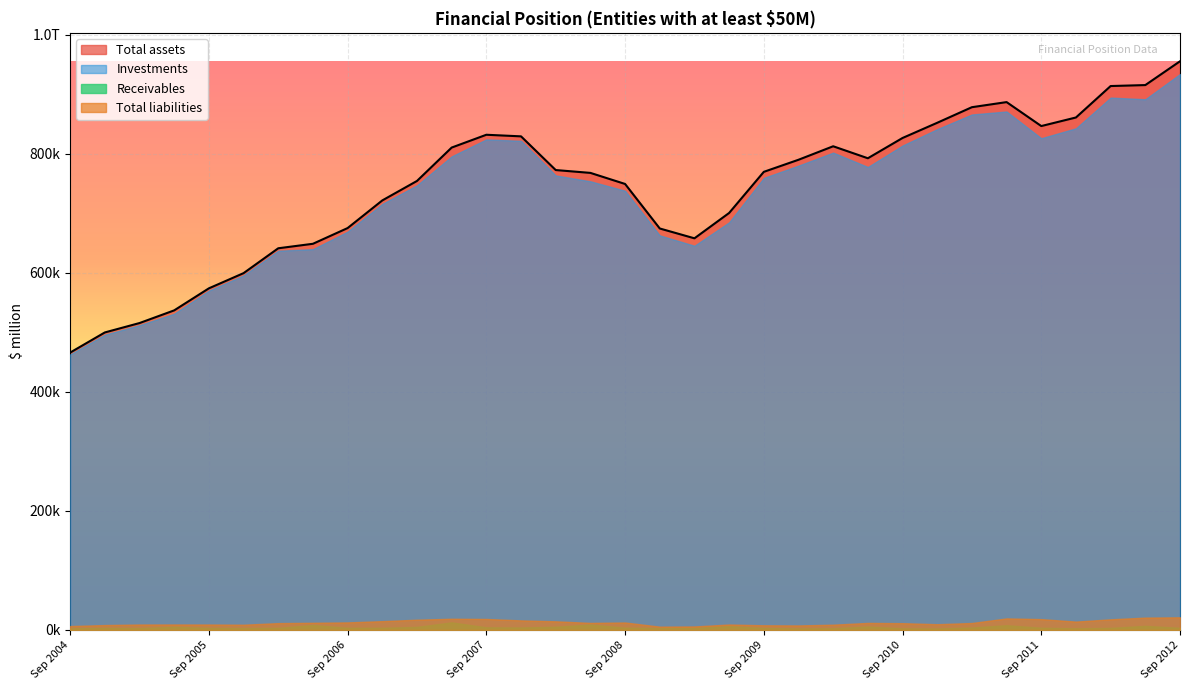

What is the lowest value of the Investments series?

462951